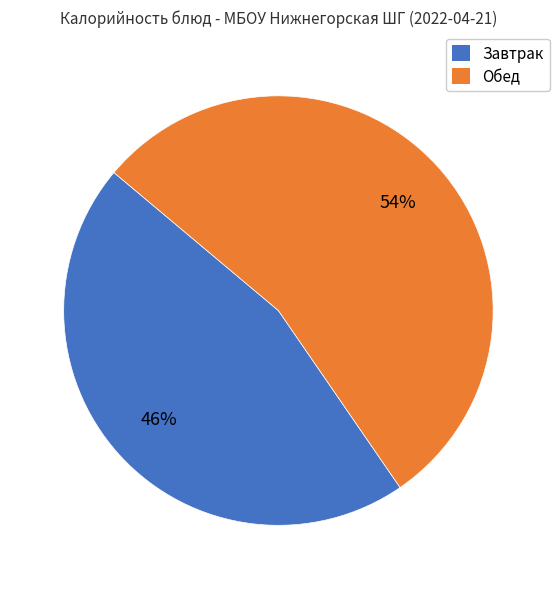

Is there a majority slice in this chart?

Yes